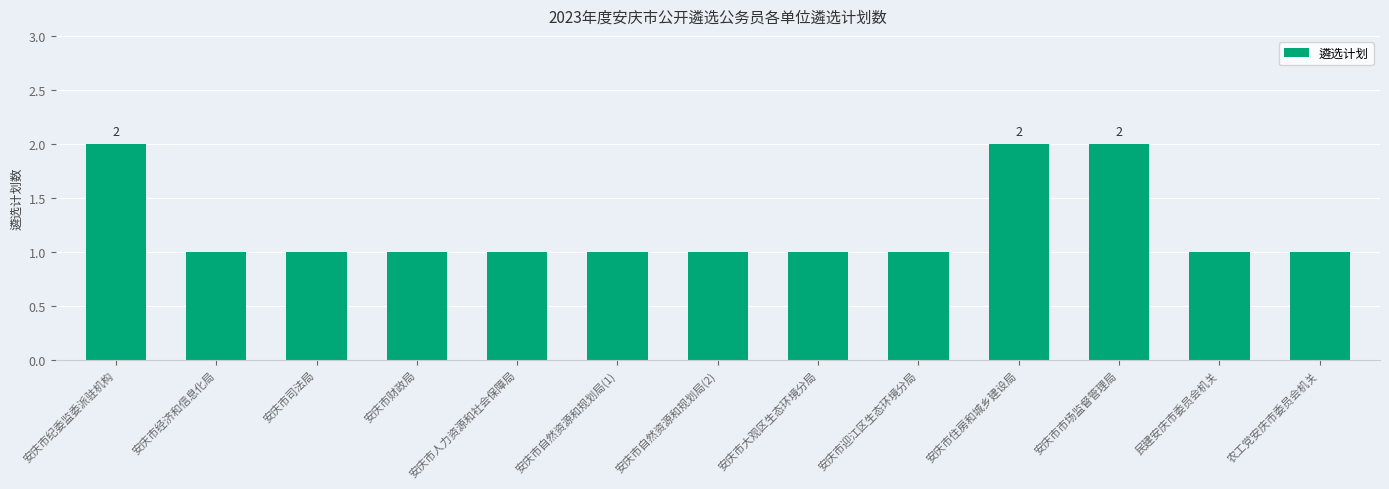

What is the average value?

1